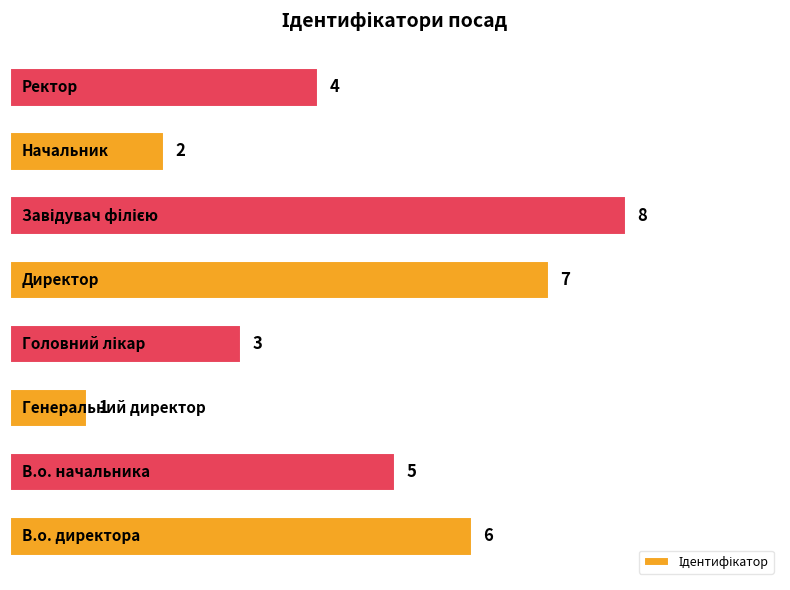

What is the difference between the maximum and minimum values?

7